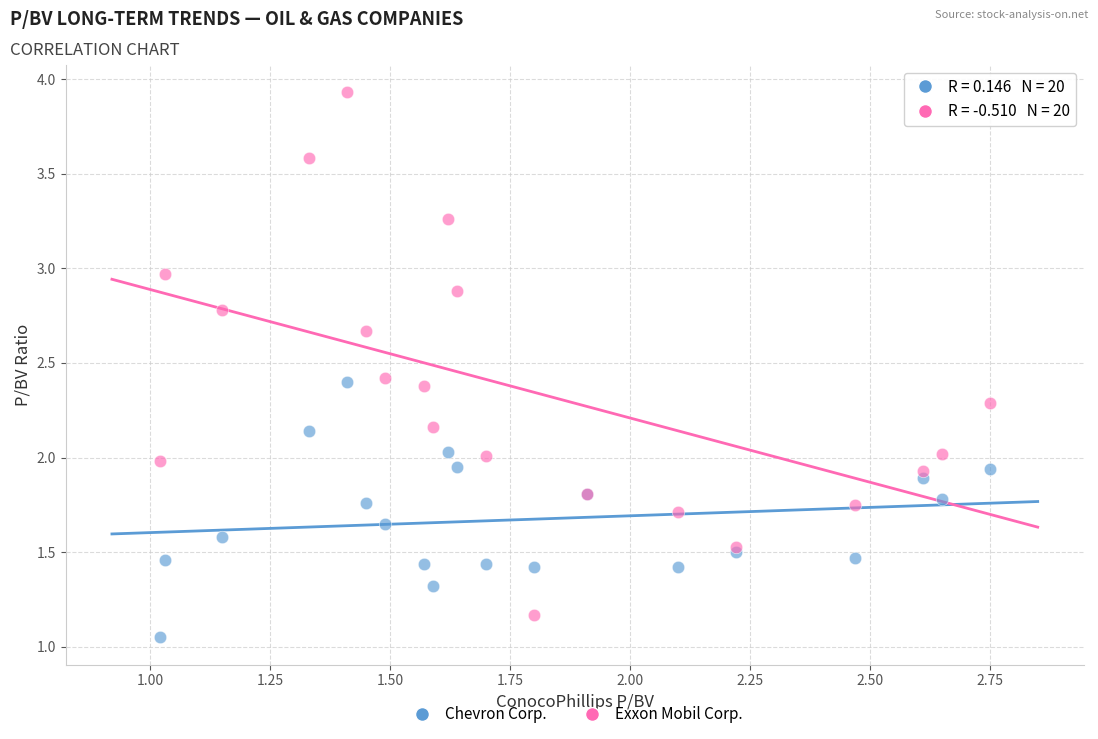

Which series has the widest spread of Y values?

Exxon Mobil Corp.